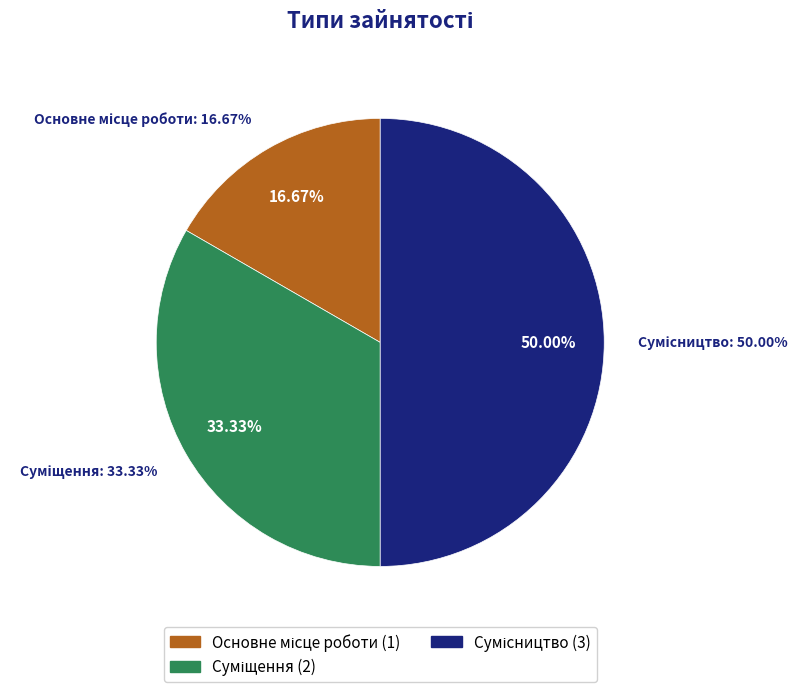

What percentage is NOT represented by Основне місце роботи?

83.3%